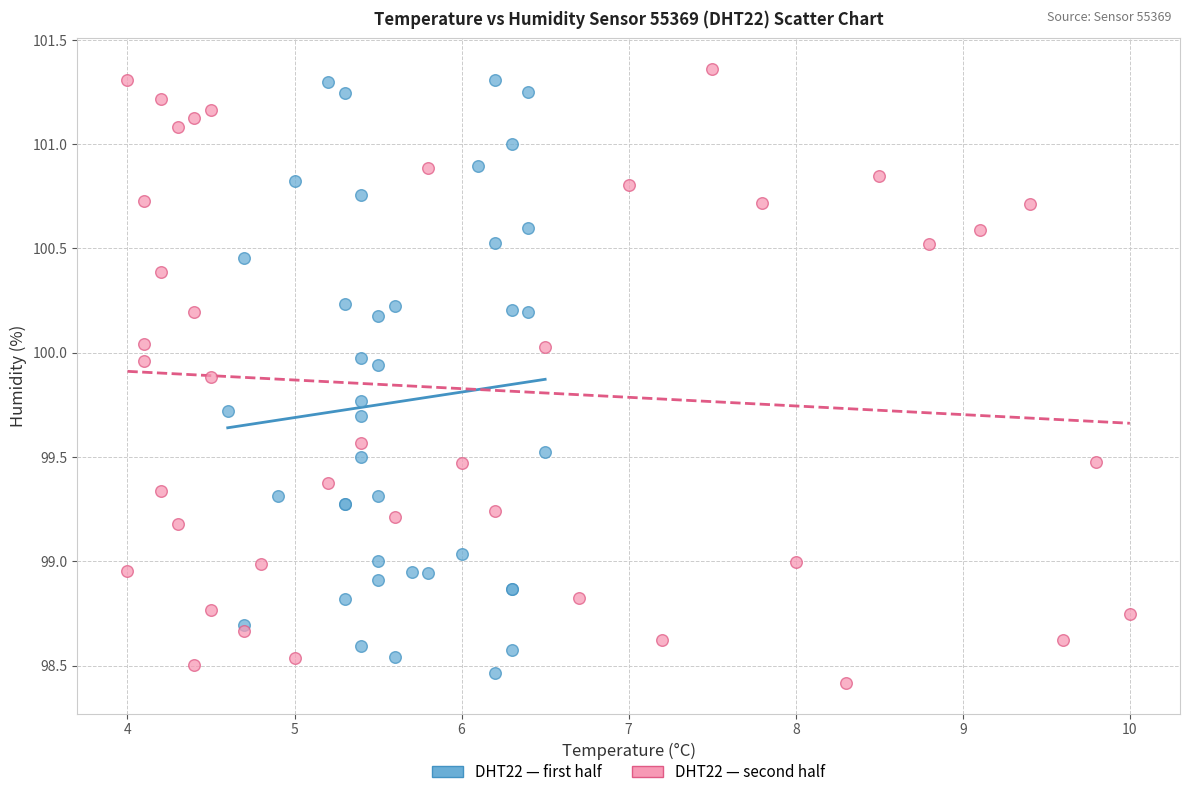

What are all the series names shown in the legend?

DHT22 — first half, DHT22 — second half